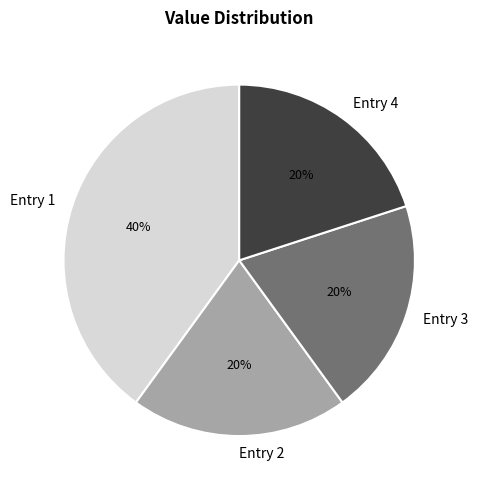

How many slices are in this pie chart?

4